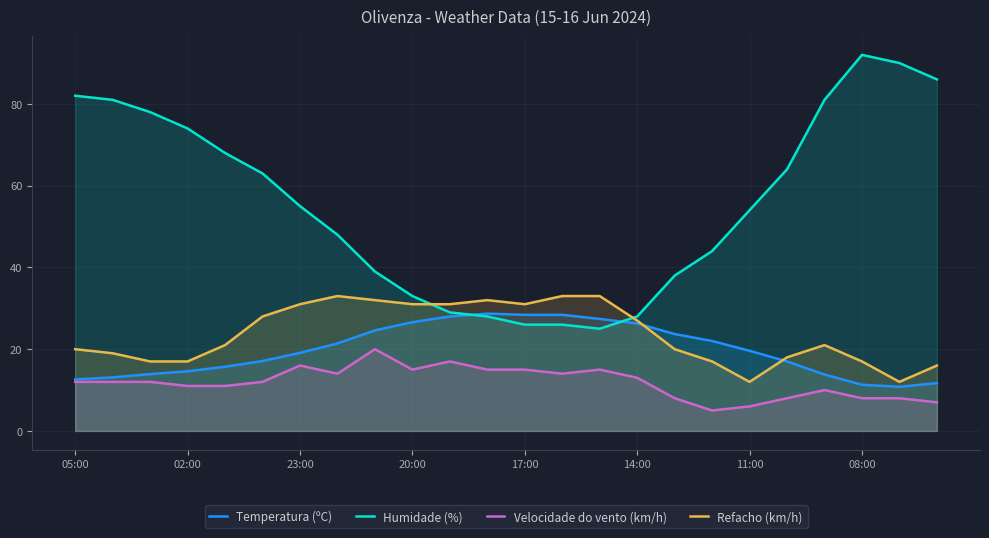

Is it true that Refacho (km/h) equals 6.3 at 11:00?

False